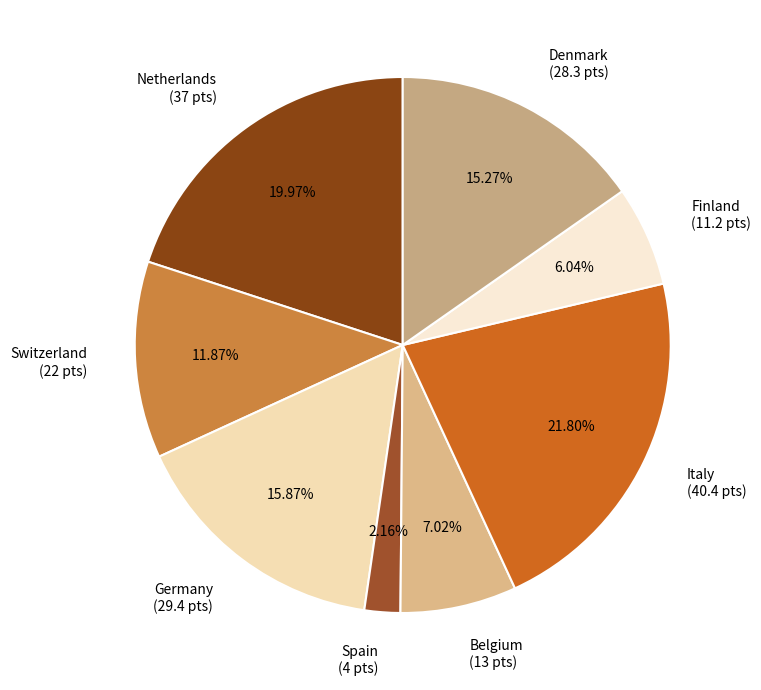

How many segments does this pie chart have?

8